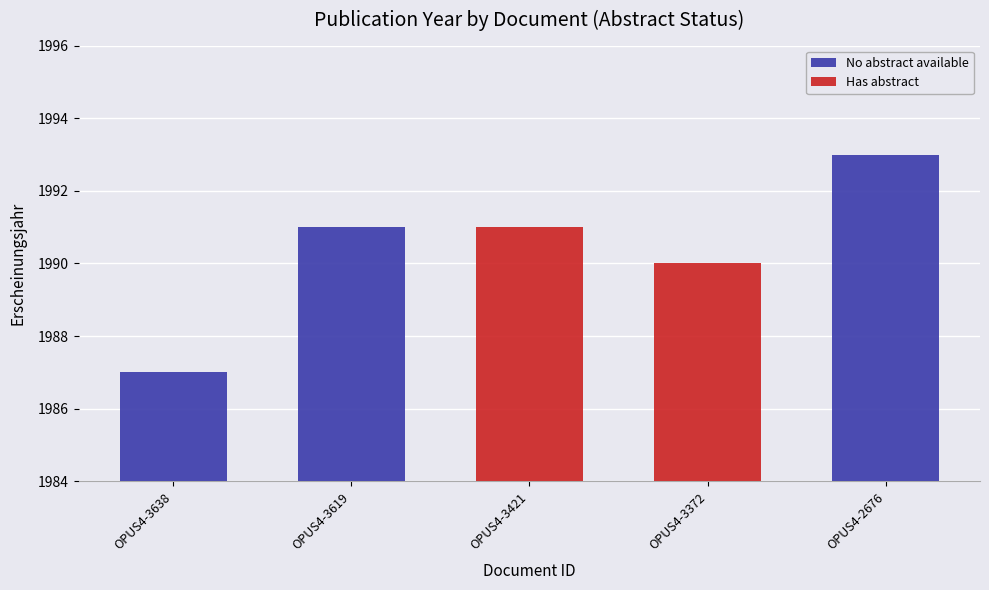

True or false: Has abstract has a value of 0 at OPUS4-2676.

True